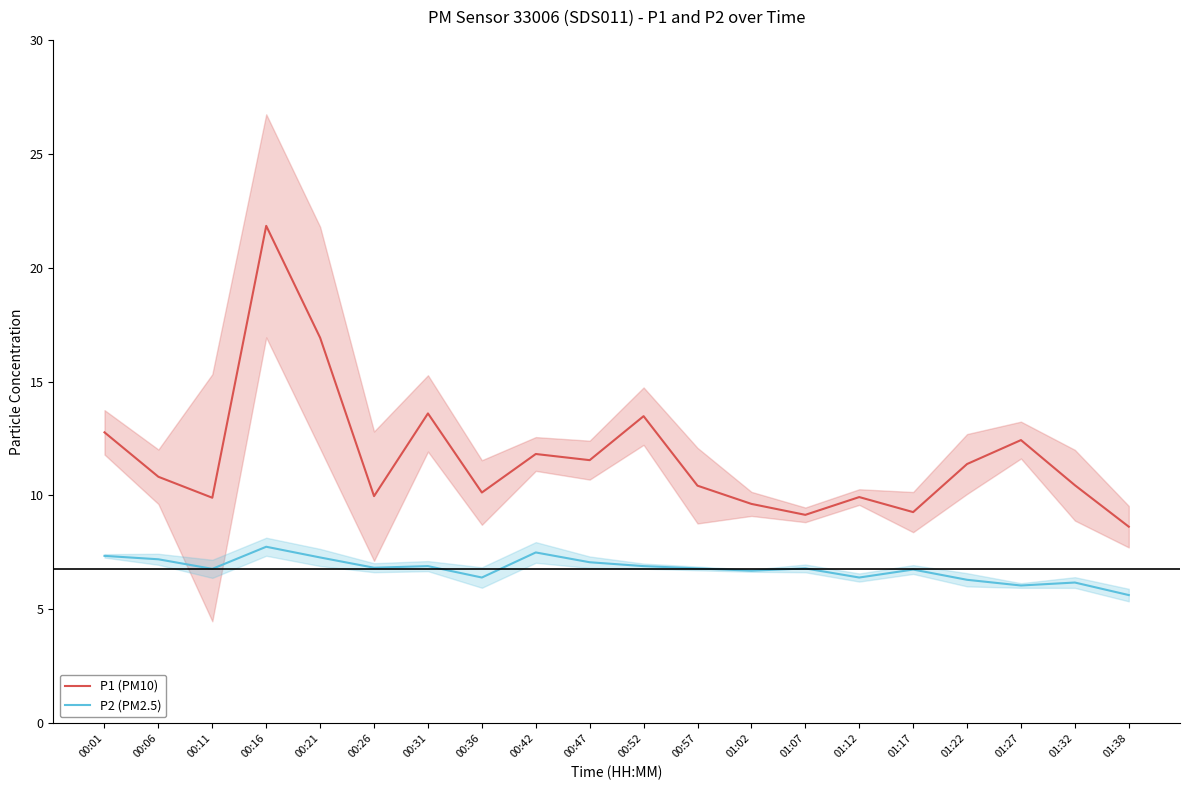

Does the chart display data point markers on the line(s)?

No